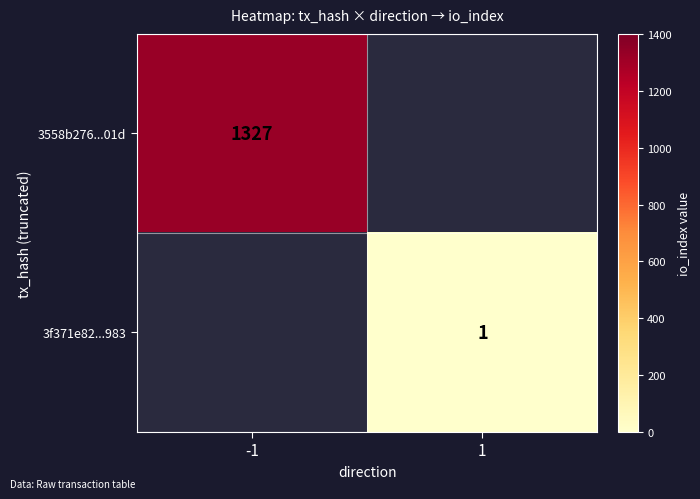

The value of 3f371e82...983 at 1 is 1.4. True or false?

False